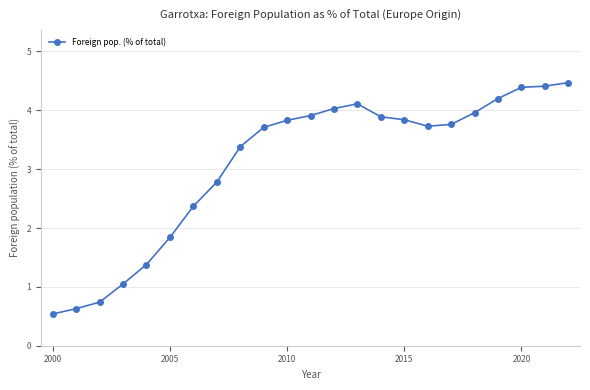

True or false: the data has more than 0 interior local peaks.

True